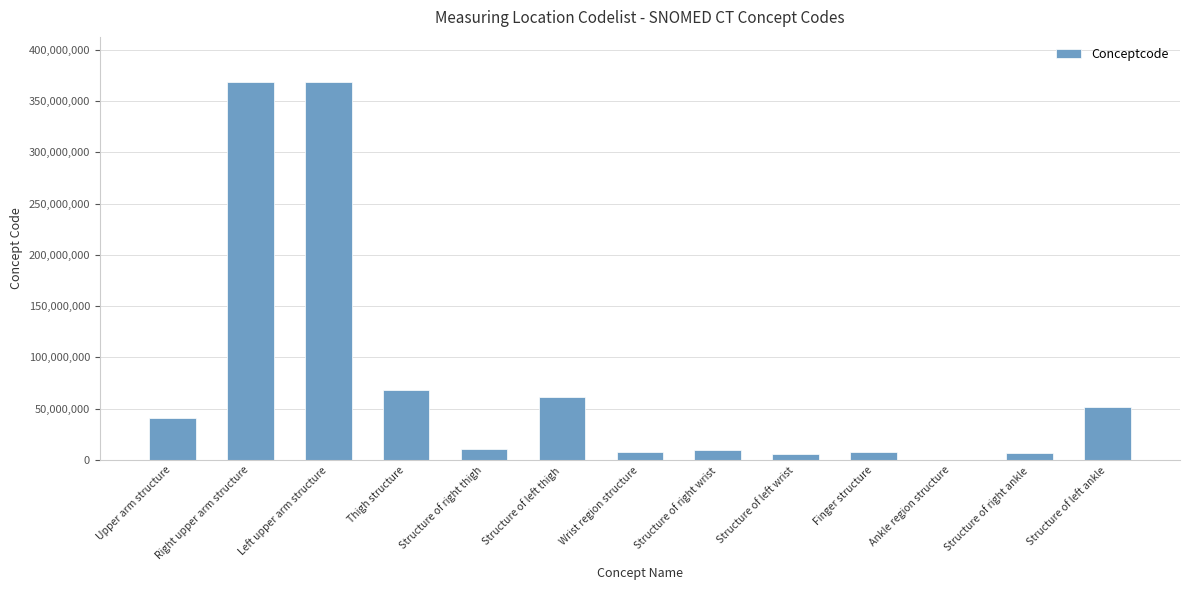

Approximately how many times larger is the value at Upper arm structure compared to Wrist region structure?

5.0